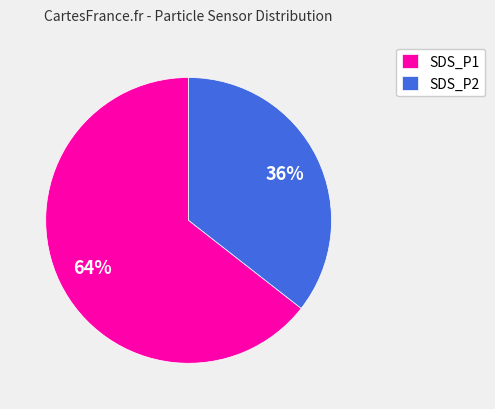

Does any single category account for the majority?

Yes